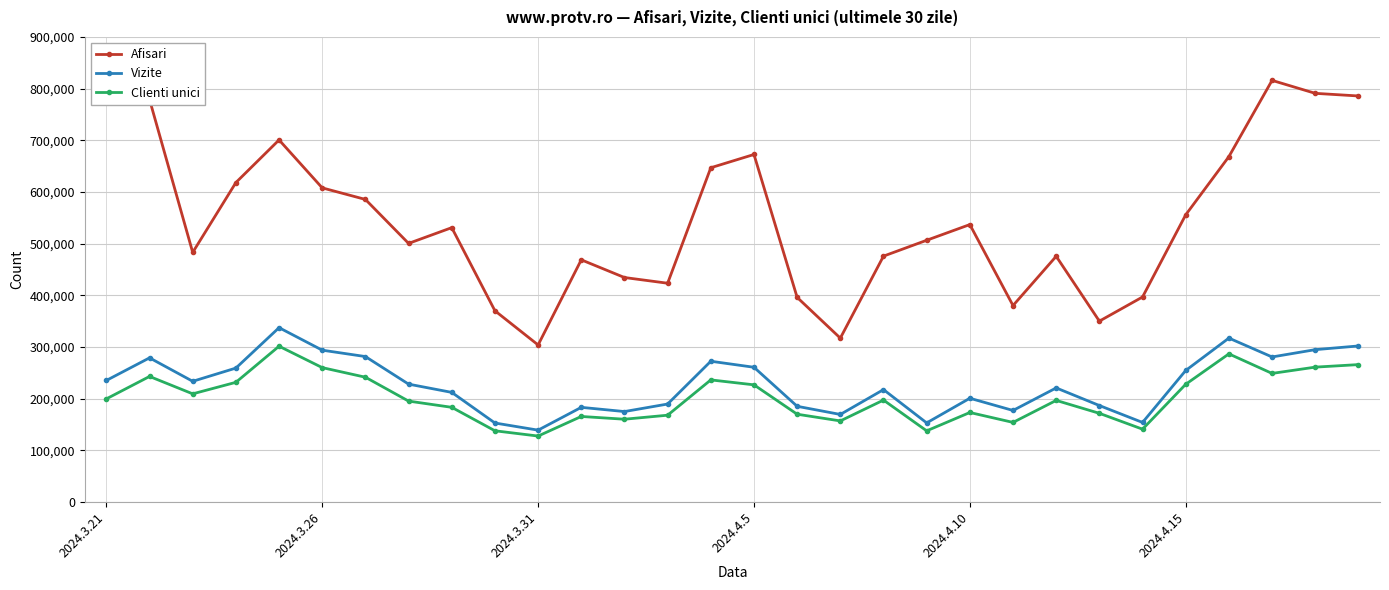

At how many categories does at least one series exceed 743497?

5